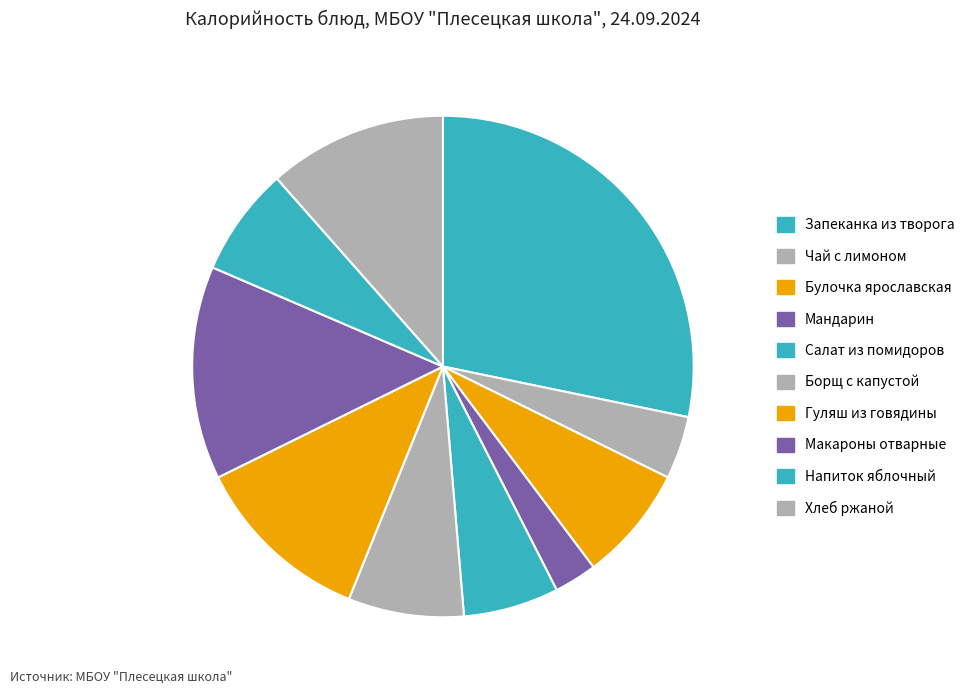

How many slices are in this pie chart?

10